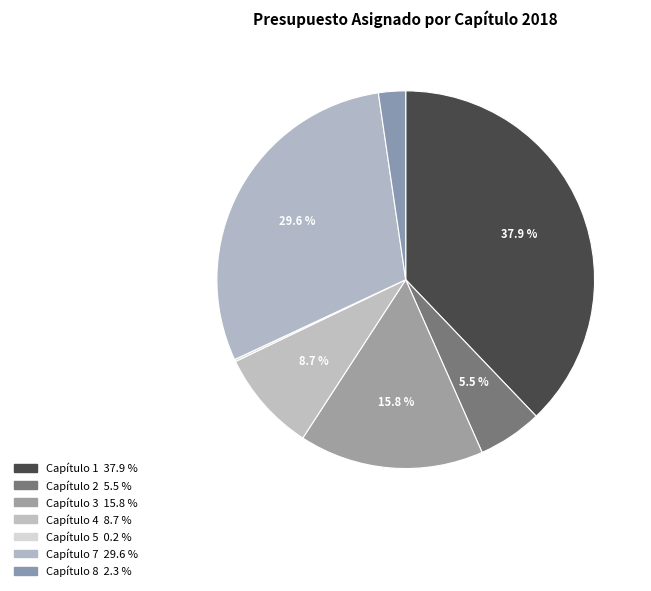

Is Capítulo 4 the majority of the pie?

No